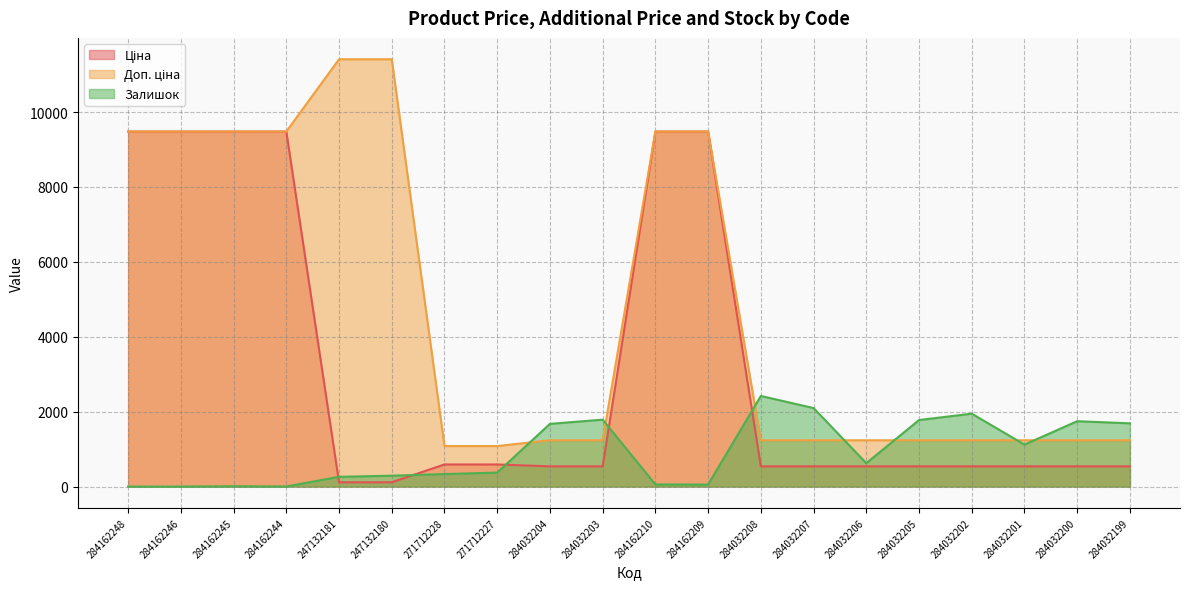

Where does the Залишок series first go above 624?

284032204